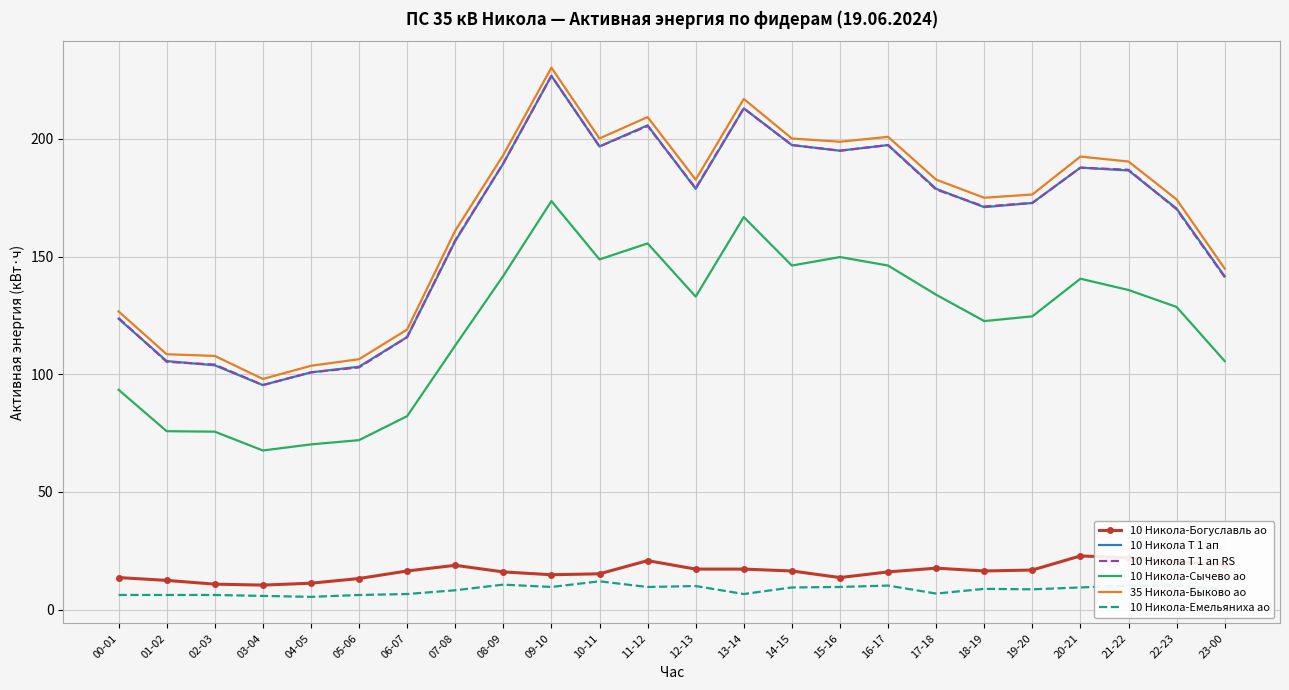

What is the greatest value displayed?

230.3